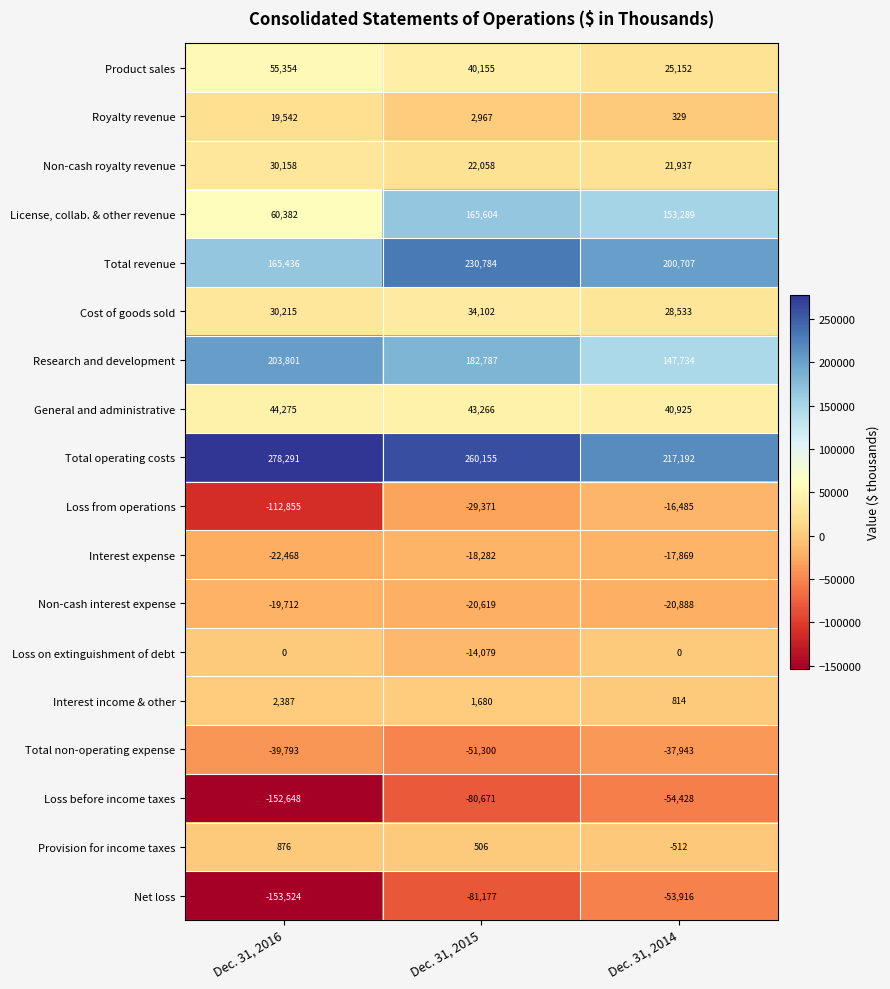

Where is License, collab. & other revenue nearest to the value 112993?

Dec. 31, 2014